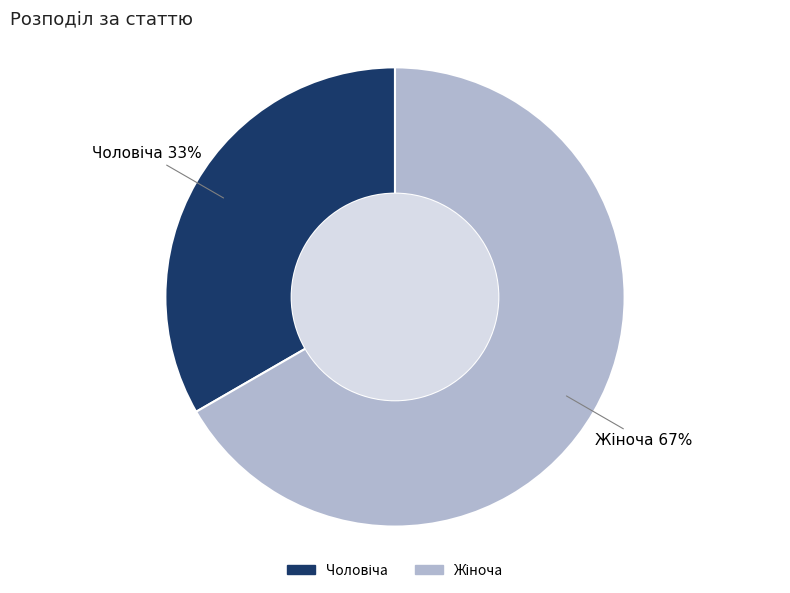

Is there any slice that represents more than half of the pie?

Yes